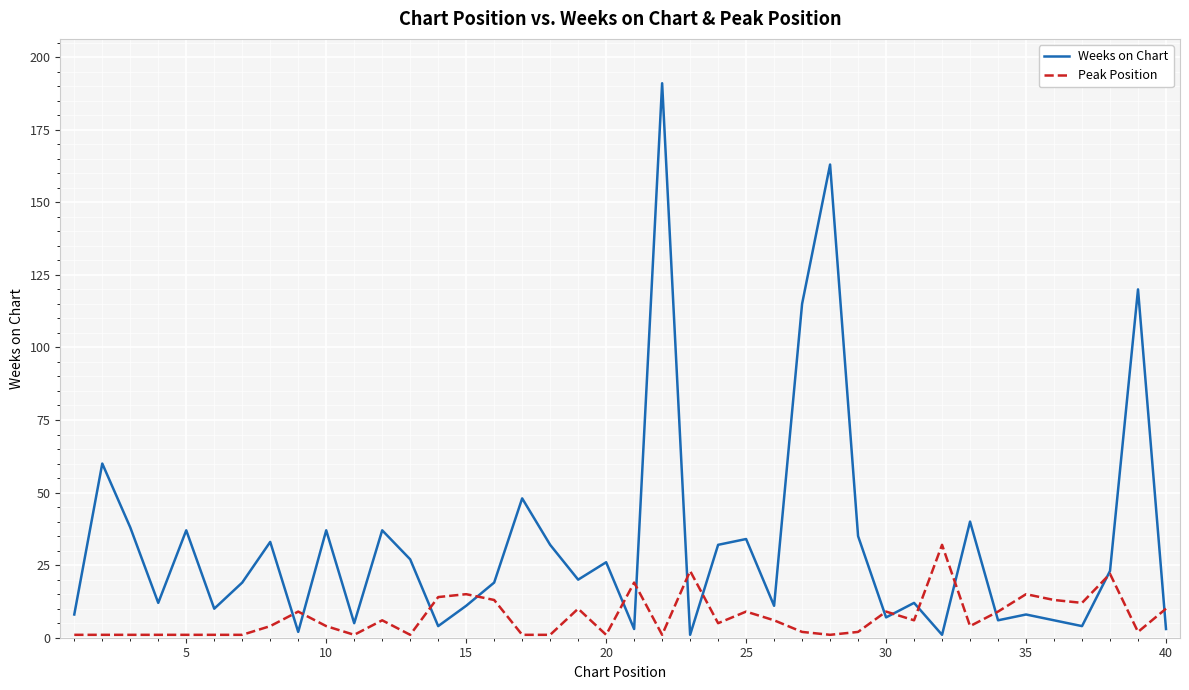

List the series in order of their overall mean, lowest first.

Peak Position, Weeks on Chart